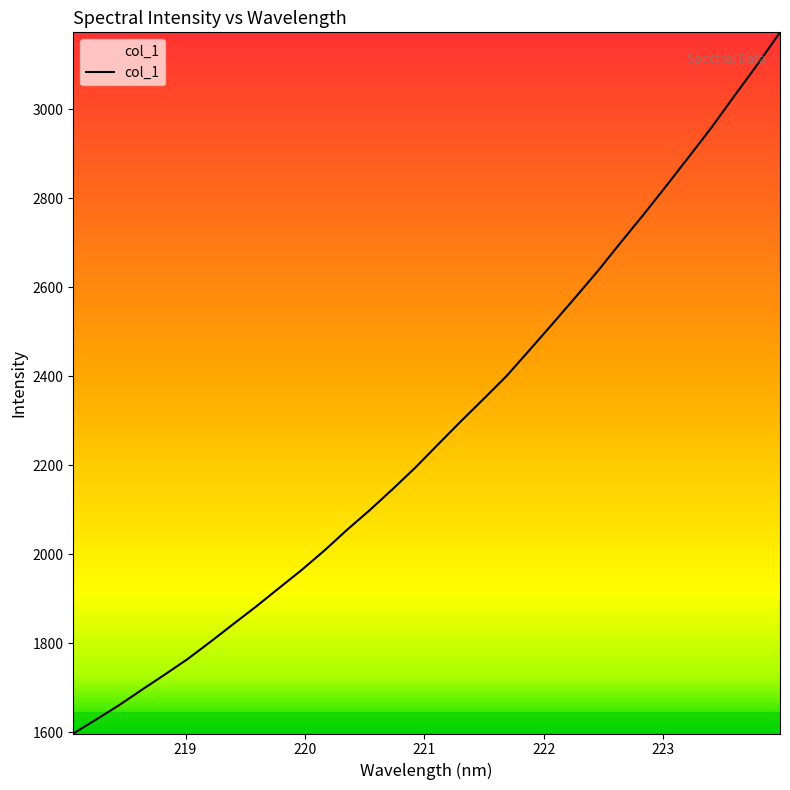

What is the difference between the maximum and minimum values?

1575.3